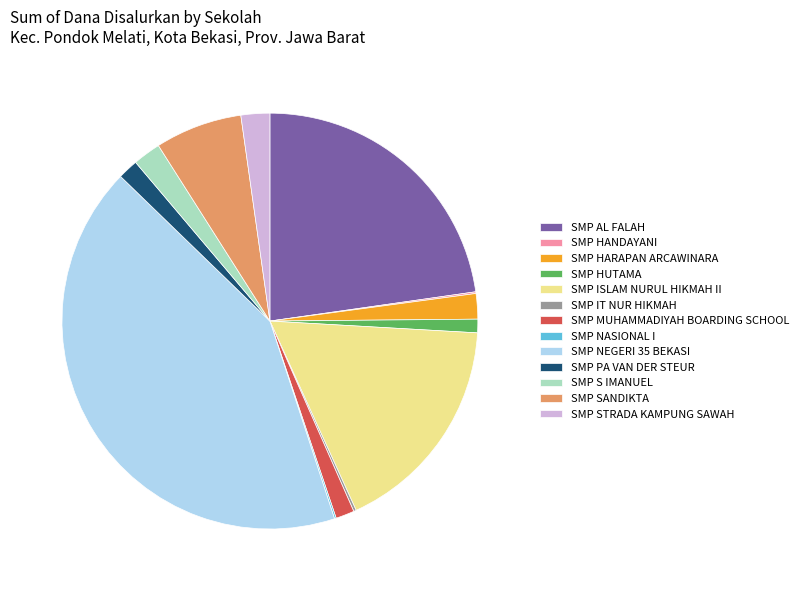

Is it true that SMP NEGERI 35 BEKASI is 56% of the pie?

False